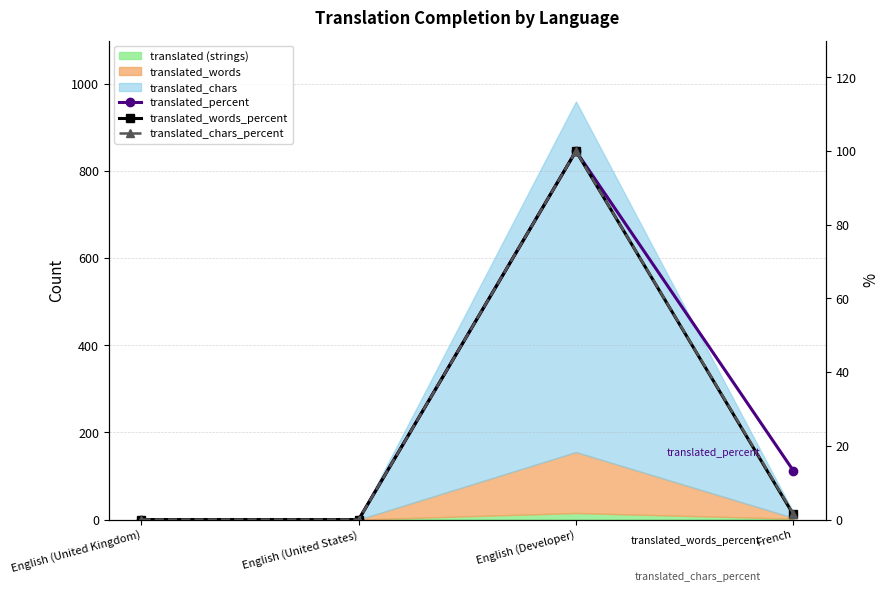

Reading left to right, what are all the values shown in this chart?

translated_percent: English (United Kingdom)=0.0	English (United States)=0.0	English (Developer)=100.0	French=13.3
translated_words_percent: English (United Kingdom)=0.0	English (United States)=0.0	English (Developer)=100.0	French=1.4
translated_chars_percent: English (United Kingdom)=0.0	English (United States)=0.0	English (Developer)=100.0	French=1.6